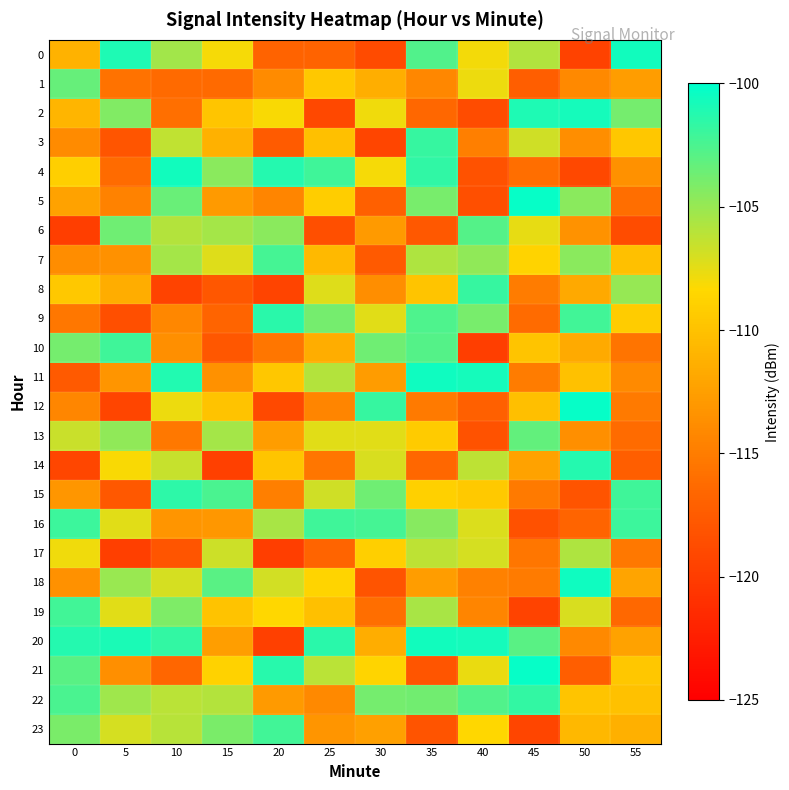

Reading left to right, list all the values displayed in this chart.

0: 0=-111.1	5=-101.0	10=-105.4	15=-108.0	20=-116.9	25=-116.9	30=-118.8	35=-102.7	40=-108.0	45=-105.8	50=-119.6	55=-100.6
1: 0=-103.4	5=-115.8	10=-116.4	15=-116.3	20=-113.9	25=-109.5	30=-111.4	35=-114.2	40=-107.8	45=-117.2	50=-114.2	55=-112.7
2: 0=-110.9	5=-104.3	10=-116.0	15=-109.7	20=-108.2	25=-119.1	30=-107.8	35=-116.6	40=-118.7	45=-101.0	50=-100.7	55=-103.8
3: 0=-113.9	5=-118.0	10=-106.3	15=-111.2	20=-117.6	25=-110.1	30=-119.3	35=-101.8	40=-114.8	45=-106.7	50=-113.8	55=-109.6
4: 0=-109.1	5=-116.3	10=-100.6	15=-104.5	20=-101.2	25=-102.1	30=-108.0	35=-101.6	40=-118.2	45=-116.1	50=-119.1	55=-113.5
5: 0=-112.2	5=-114.6	10=-103.4	15=-112.9	20=-114.4	25=-109.1	30=-117.2	35=-104.0	40=-118.5	45=-100.3	50=-104.6	55=-116.0
6: 0=-119.9	5=-103.7	10=-105.9	15=-105.4	20=-104.6	25=-118.5	30=-112.8	35=-117.7	40=-102.7	45=-107.5	50=-113.4	55=-118.7
7: 0=-113.8	5=-113.5	10=-105.4	15=-107.2	20=-102.3	25=-110.6	30=-117.6	35=-105.7	40=-104.8	45=-108.8	50=-104.6	55=-110.1
8: 0=-109.5	5=-111.4	10=-119.5	15=-117.8	20=-119.4	25=-107.3	30=-113.7	35=-109.8	40=-101.8	45=-115.0	50=-111.8	55=-104.9
9: 0=-115.4	5=-118.5	10=-114.2	15=-116.8	20=-101.4	25=-103.8	30=-107.3	35=-102.6	40=-103.9	45=-116.3	50=-102.1	55=-109.2
10: 0=-103.9	5=-102.1	10=-113.6	15=-117.8	20=-115.4	25=-111.5	30=-103.6	35=-102.8	40=-119.9	45=-109.8	50=-111.7	55=-115.6
11: 0=-117.6	5=-113.2	10=-101.1	15=-113.5	20=-109.6	25=-105.9	30=-112.7	35=-100.6	40=-100.8	45=-115.0	50=-110.1	55=-114.0
12: 0=-114.3	5=-119.3	10=-107.8	15=-109.9	20=-119.0	25=-114.4	30=-101.8	35=-115.2	40=-117.1	45=-110.2	50=-100.3	55=-115.2
13: 0=-106.6	5=-104.8	10=-115.2	15=-105.4	20=-112.6	25=-107.4	30=-107.3	35=-109.3	40=-118.2	45=-103.3	50=-113.6	55=-116.3
14: 0=-119.2	5=-108.2	10=-106.4	15=-119.7	20=-109.8	25=-115.5	30=-107.1	35=-116.5	40=-106.2	45=-112.3	50=-101.3	55=-117.2
15: 0=-113.2	5=-117.7	10=-101.5	15=-102.5	20=-114.8	25=-106.8	30=-103.7	35=-108.9	40=-109.4	45=-115.2	50=-118.1	55=-102.1
16: 0=-102.0	5=-107.3	10=-113.2	15=-113.0	20=-105.5	25=-102.1	30=-102.3	35=-104.4	40=-107.2	45=-118.3	50=-116.8	55=-102.0
17: 0=-107.9	5=-119.8	10=-118.0	15=-106.7	20=-119.9	25=-116.8	30=-109.0	35=-106.2	40=-107.0	45=-115.5	50=-105.8	55=-115.3
18: 0=-113.5	5=-105.1	10=-107.0	15=-103.0	20=-106.8	25=-108.6	30=-118.1	35=-112.6	40=-114.7	45=-115.1	50=-100.5	55=-112.1
19: 0=-102.2	5=-107.4	10=-104.1	15=-109.9	20=-108.5	25=-110.1	30=-116.1	35=-105.6	40=-114.4	45=-119.5	50=-107.1	55=-116.5
20: 0=-101.2	5=-100.9	10=-101.7	15=-112.6	20=-119.7	25=-101.4	30=-111.4	35=-100.7	40=-100.7	45=-102.9	50=-114.1	55=-112.3
21: 0=-103.0	5=-113.7	10=-116.6	15=-108.9	20=-101.3	25=-106.1	30=-108.6	35=-118.1	40=-107.7	45=-100.2	50=-117.2	55=-109.6
22: 0=-102.5	5=-105.2	10=-106.1	15=-106.0	20=-112.8	25=-114.1	30=-103.8	35=-103.8	40=-102.7	45=-101.7	50=-109.8	55=-110.0
23: 0=-104.0	5=-107.0	10=-106.0	15=-104.1	20=-102.2	25=-113.2	30=-112.5	35=-118.1	40=-108.4	45=-119.3	50=-110.7	55=-111.3